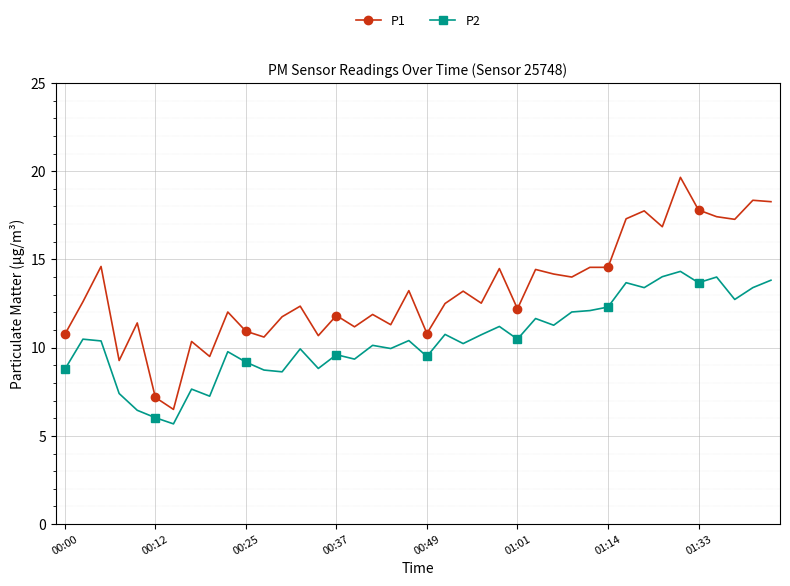

What are all the series names shown in the legend?

P1, P2